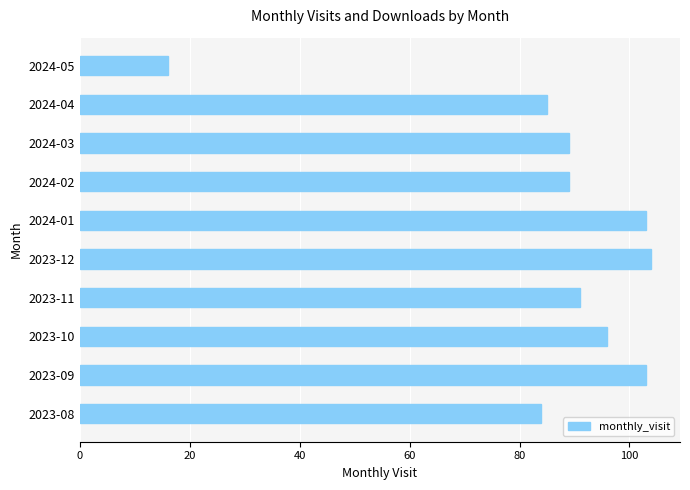

Which has a higher value, 2024-05 or 2023-12?

2023-12